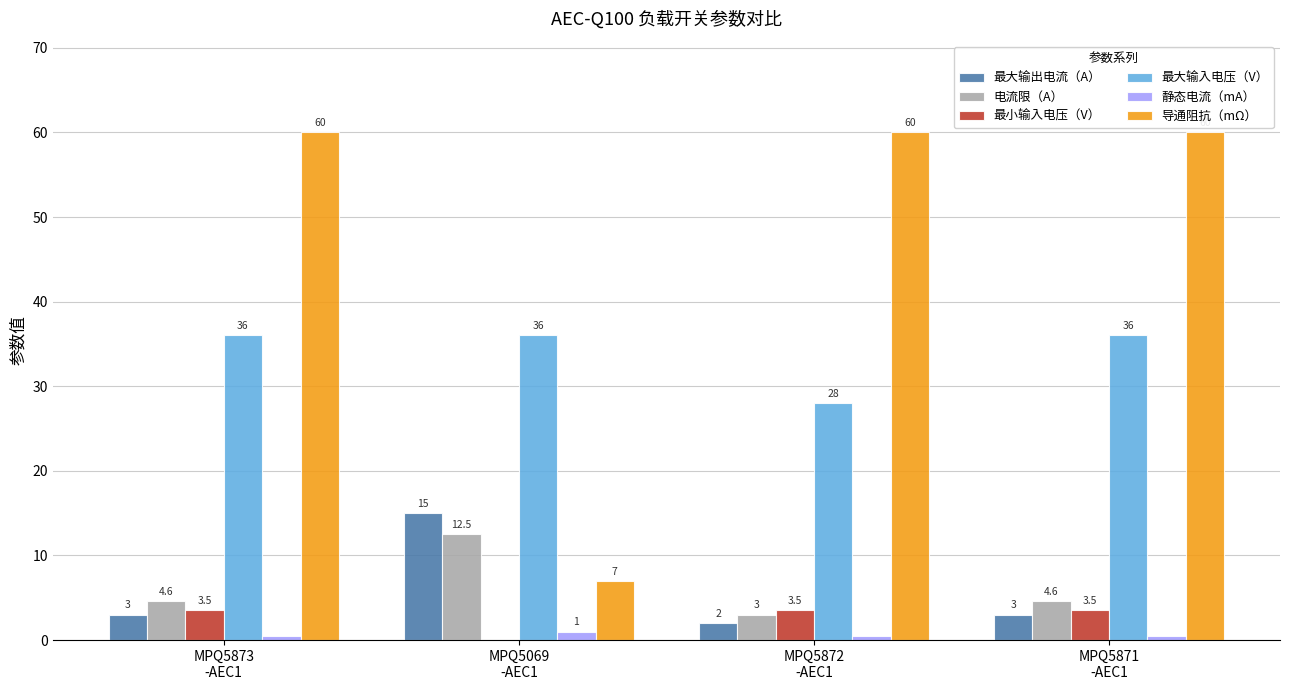

What is the average value of the 最大输入电压（V） series?

34.0